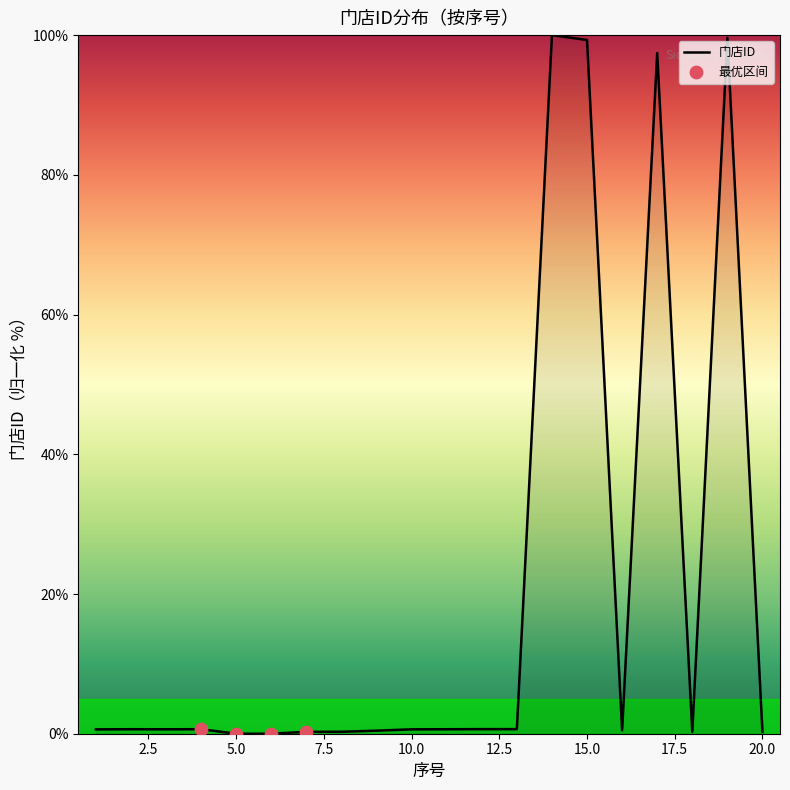

What is the difference between the maximum and minimum values?

100.0